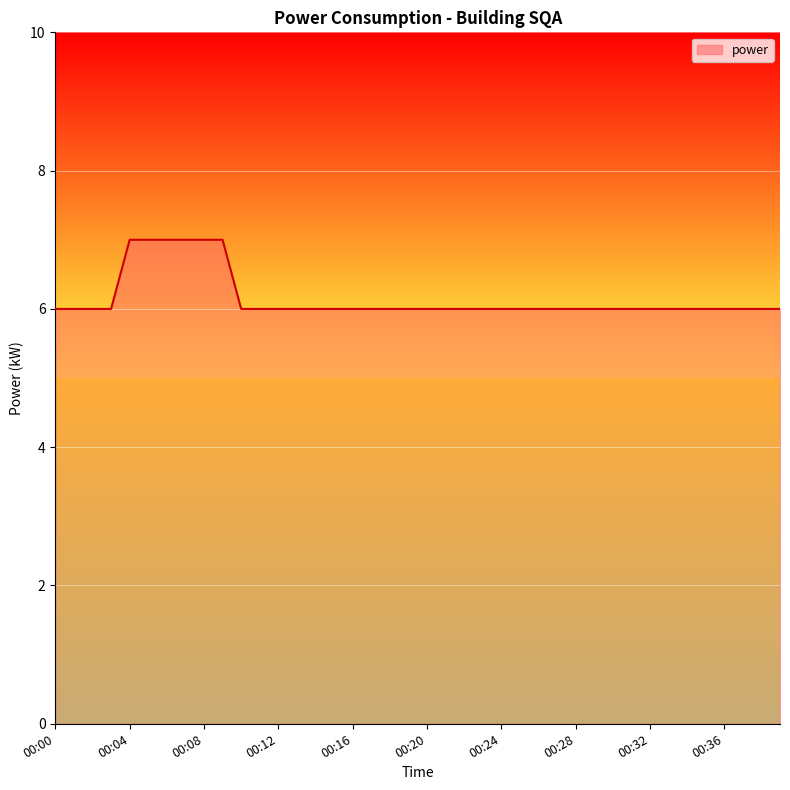

What is the minimum value shown in the chart?

6